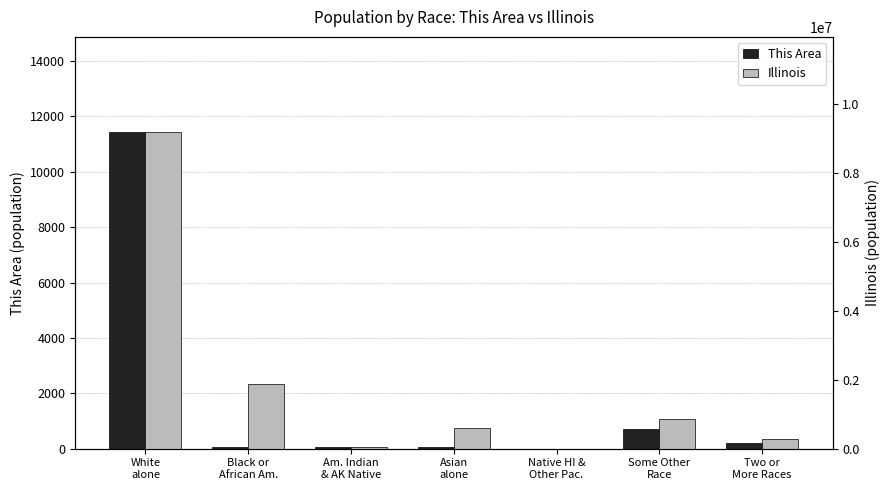

At which label is This Area closest to 5720?

Some Other
Race